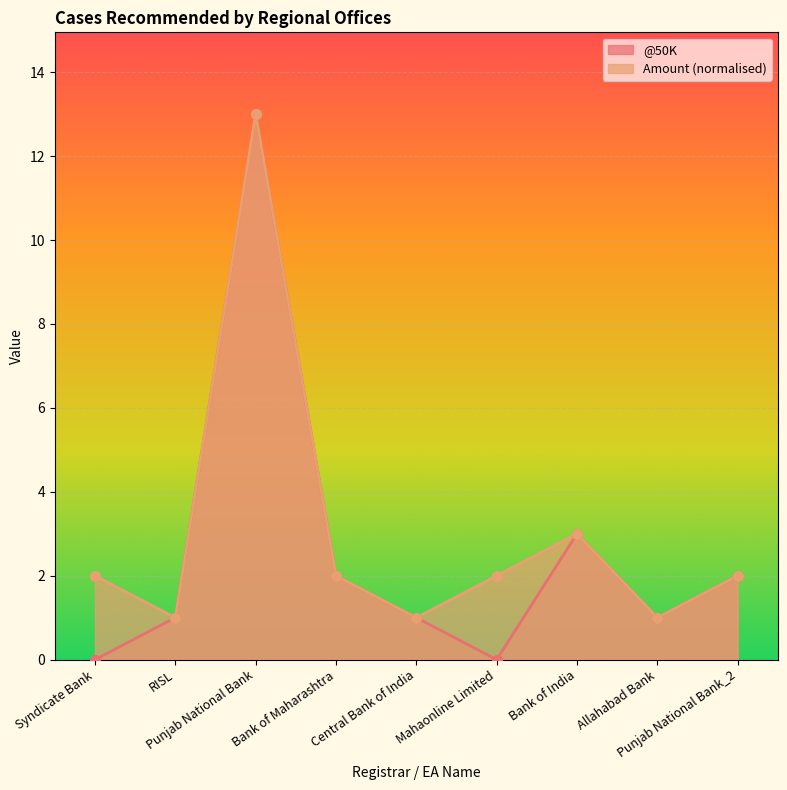

Which series reaches the minimum Y coordinate?

@50K